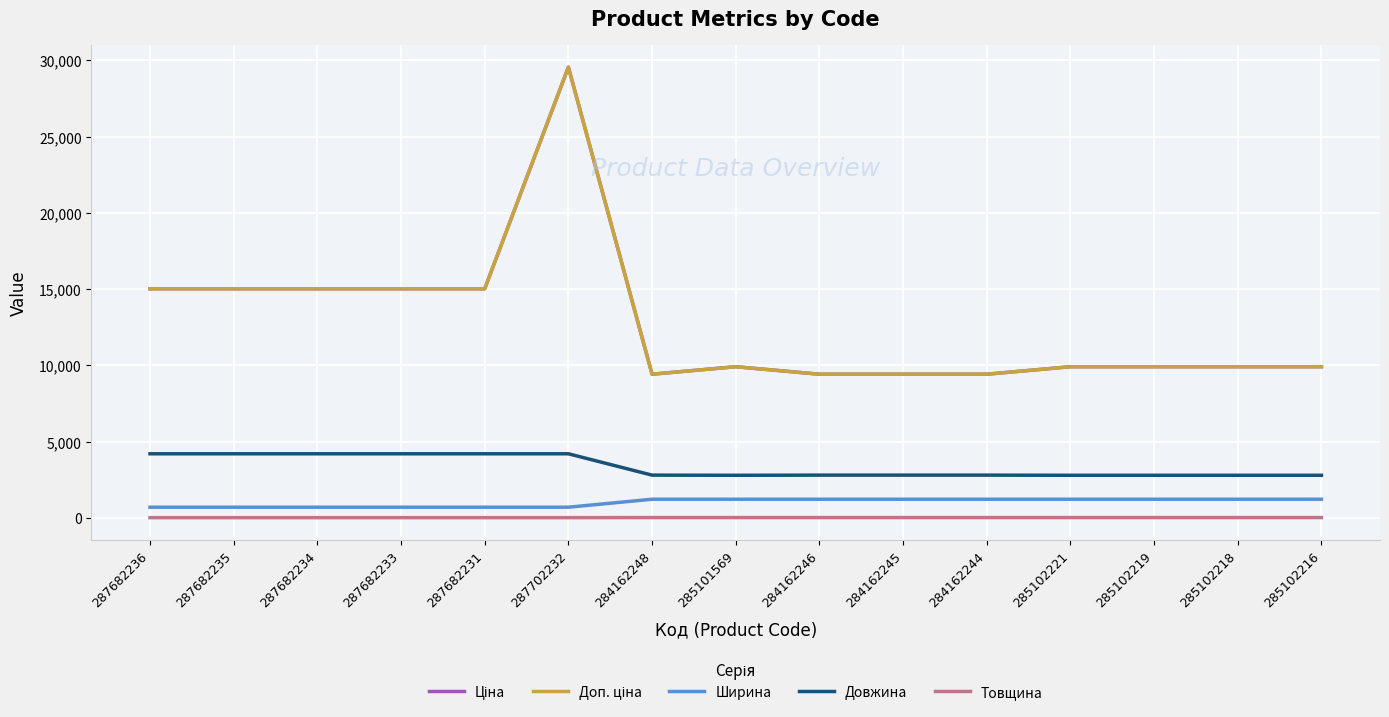

Does the chart have visible grid lines?

Yes